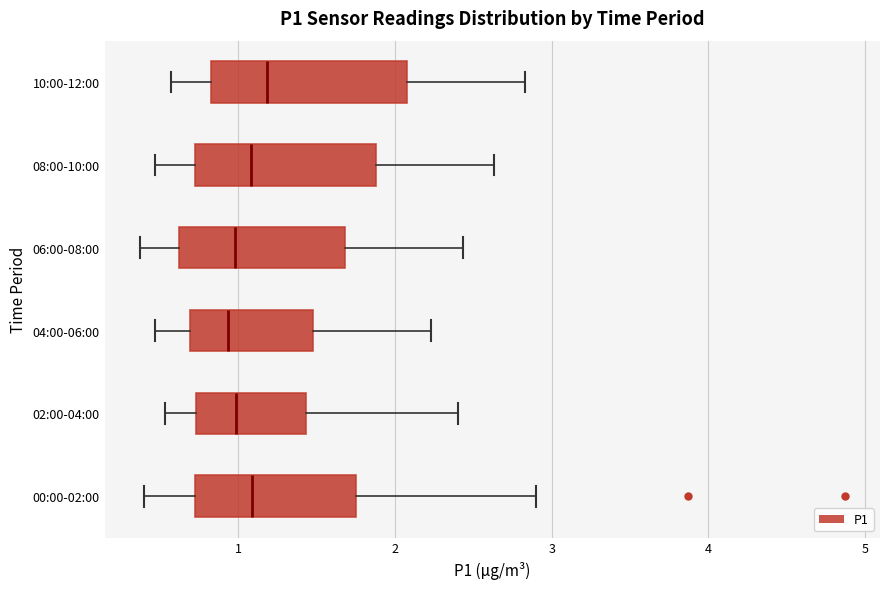

Reading bottom to top, read every box against the x-axis: the position of its median line, the range the box covers, and the ends of its whiskers. The values are not printed on the chart, so give them approximately, as read against the axis.

00:00-02:00: median 1.1, box 0.7 to 1.7, whiskers 0.4 to 2.9
02:00-04:00: median 1.0, box 0.7 to 1.4, whiskers 0.5 to 2.4
04:00-06:00: median 0.9, box 0.7 to 1.5, whiskers 0.5 to 2.2
06:00-08:00: median 1.0, box 0.6 to 1.7, whiskers 0.4 to 2.4
08:00-10:00: median 1.1, box 0.7 to 1.9, whiskers 0.5 to 2.6
10:00-12:00: median 1.2, box 0.8 to 2.1, whiskers 0.6 to 2.8